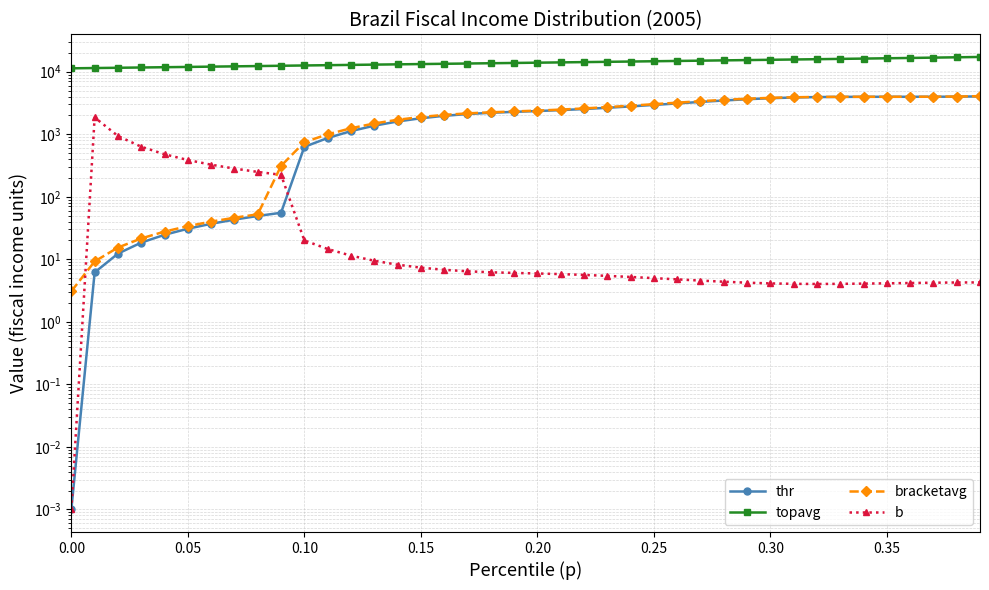

Is it true that topavg equals 4535.1 at 0.10?

False